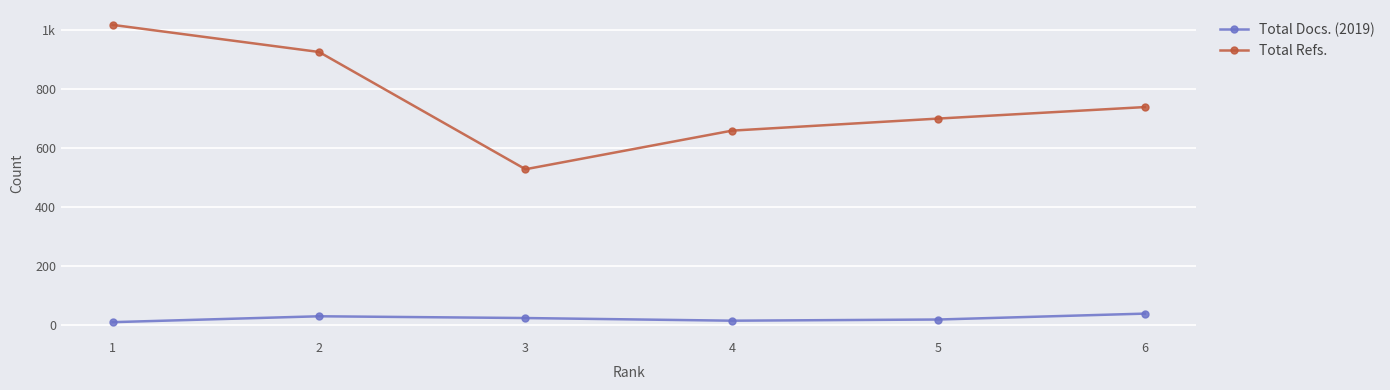

What is the maximum value for Total Refs.?

1018